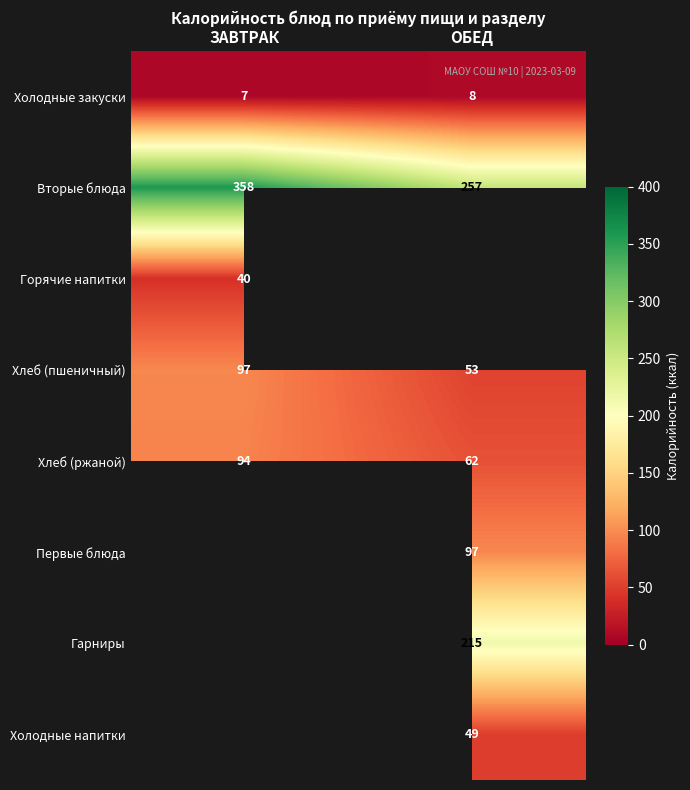

The value of Холодные напитки at ОБЕД is 73.6. True or false?

False